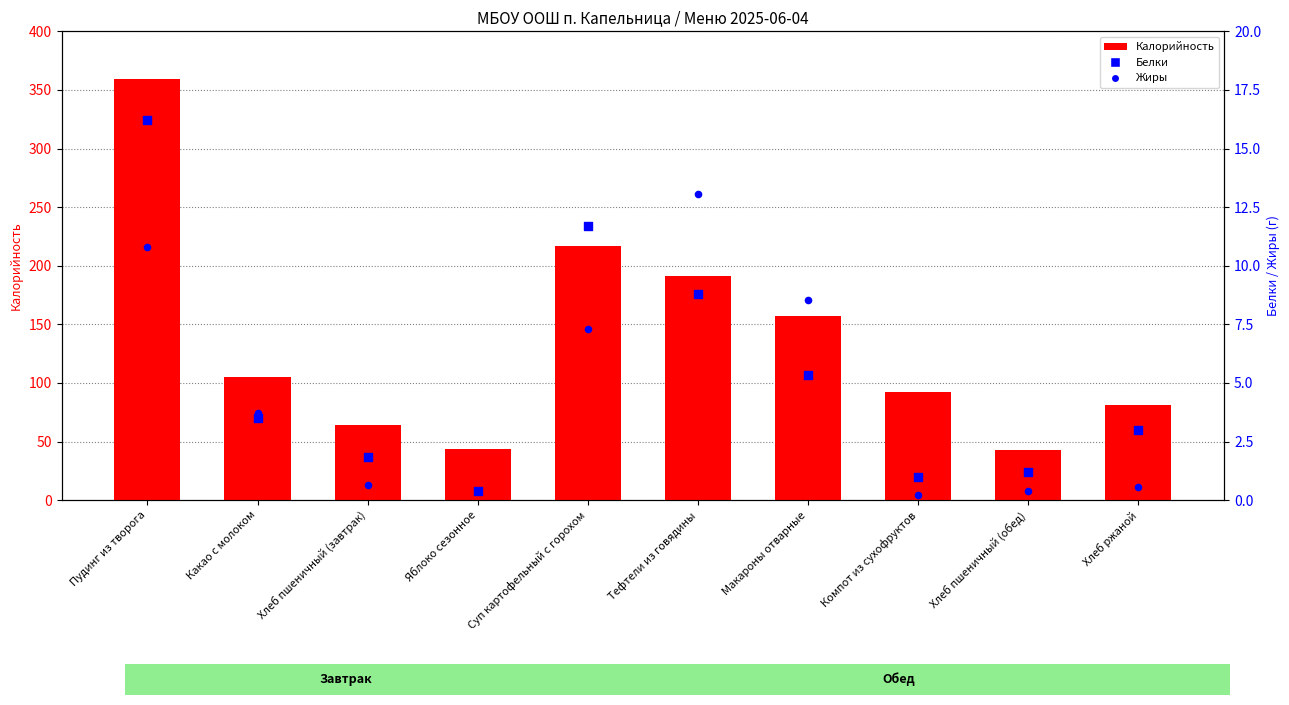

At which category is the sum across all series the highest?

Пудинг из творога